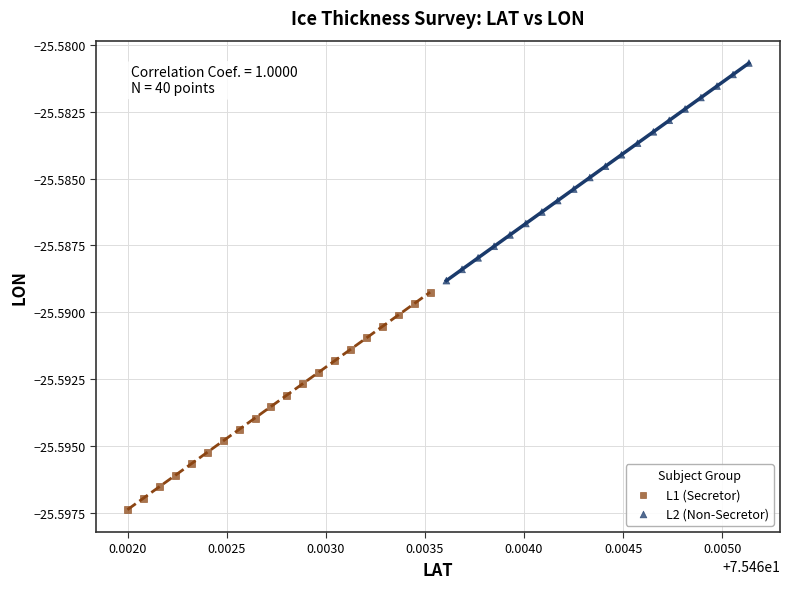

Which series contains the lowest Y value?

L1 (Secretor)